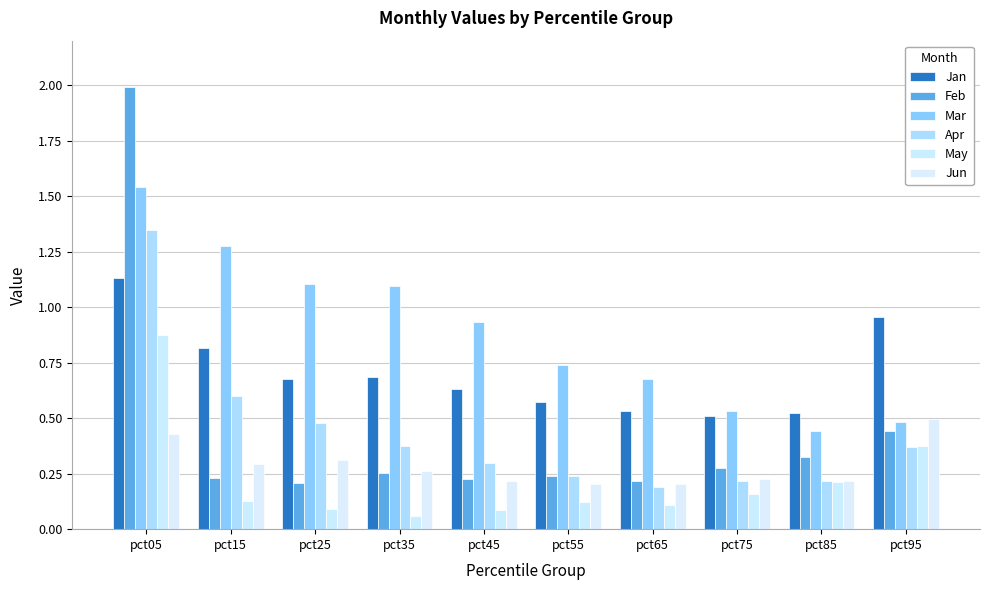

Which has a higher value, pct25 or pct05?

pct05